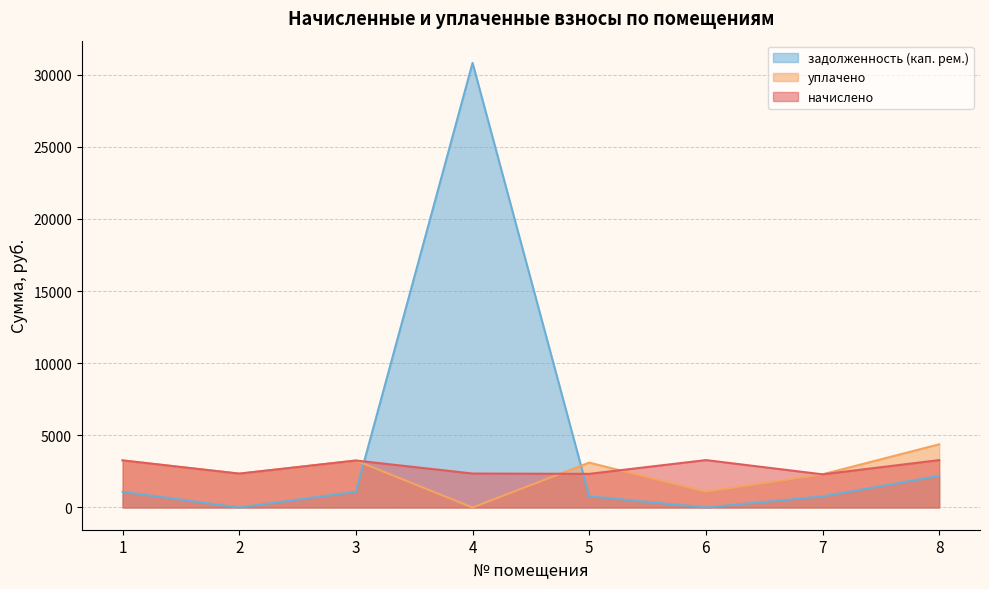

What is the average value of the уплачено series?

2468.3